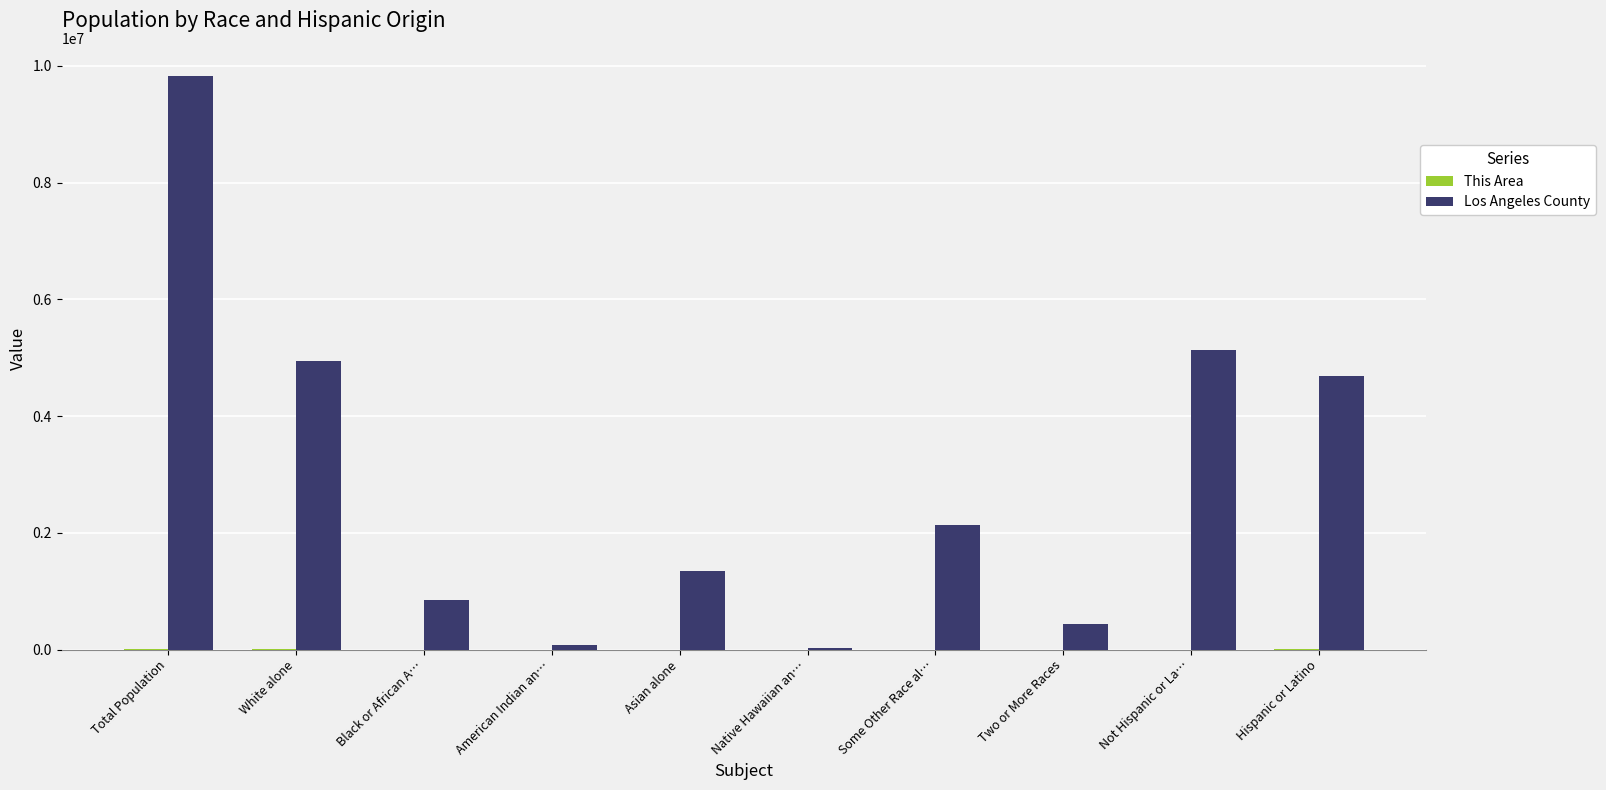

Between Total Population and Hispanic or Latino, which series saw the biggest shift?

Los Angeles County